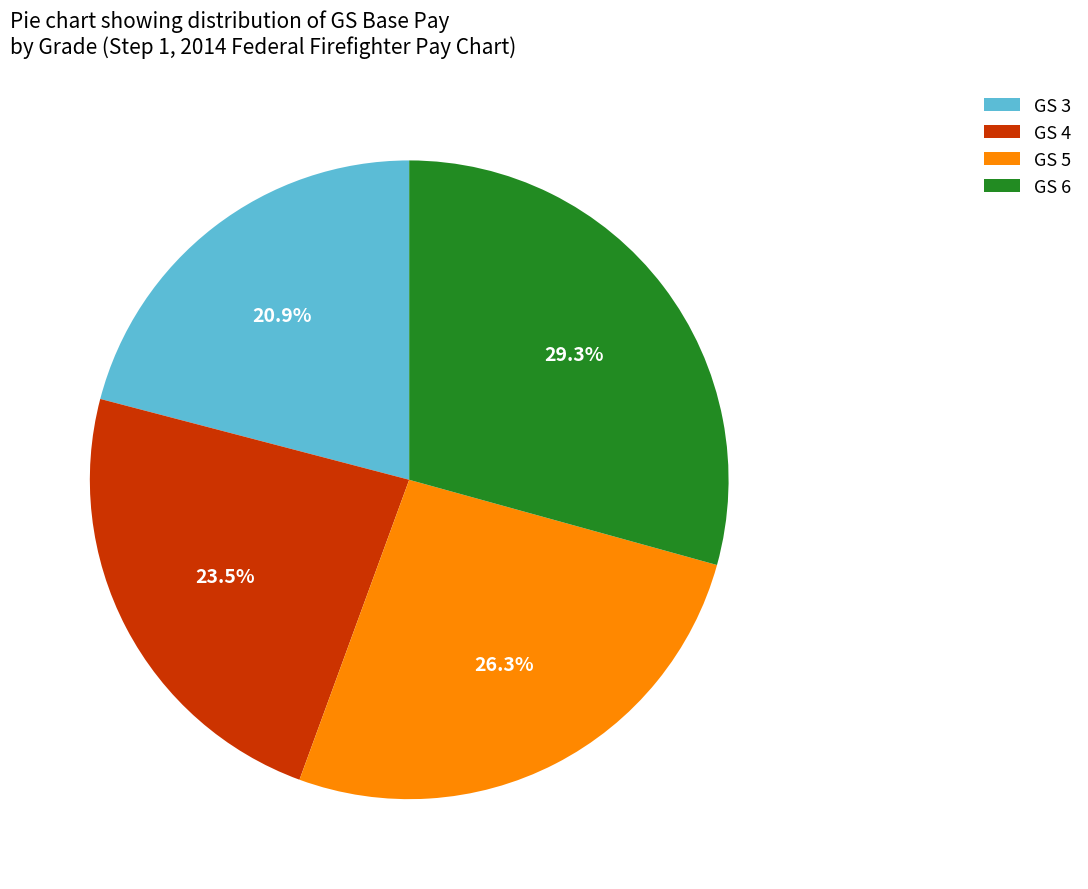

Which has a higher value, GS 3 or GS 4?

GS 4